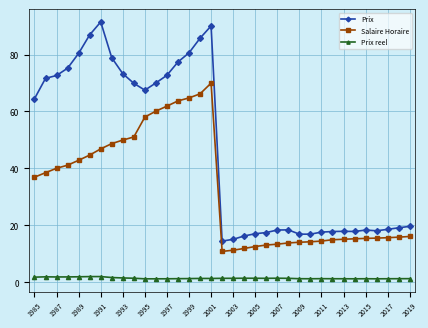

What is the value of the Salaire Horaire point at the 16th from the left?

66.2